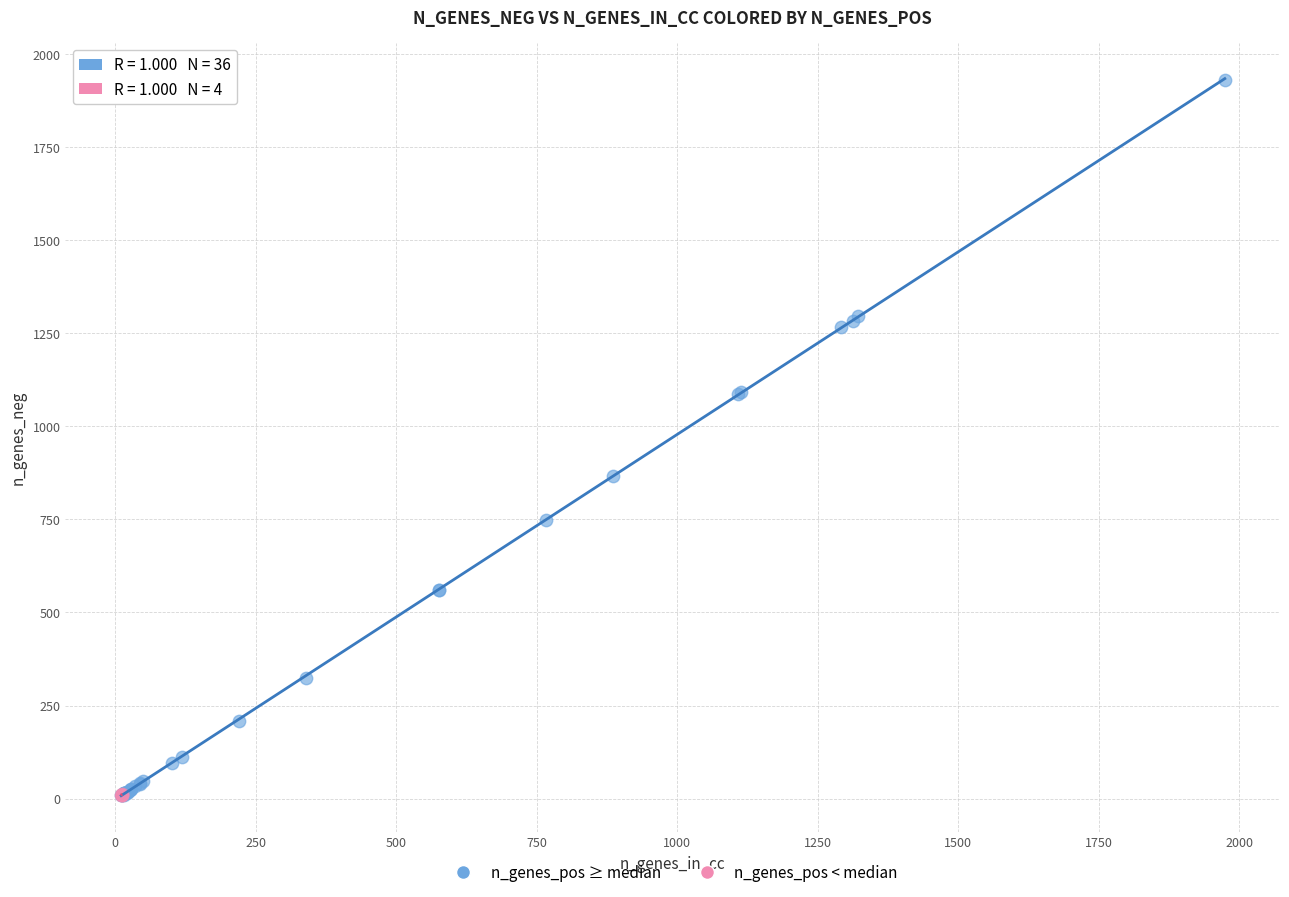

Which series has the largest Y range (max minus min)?

n_genes_pos ≥ median